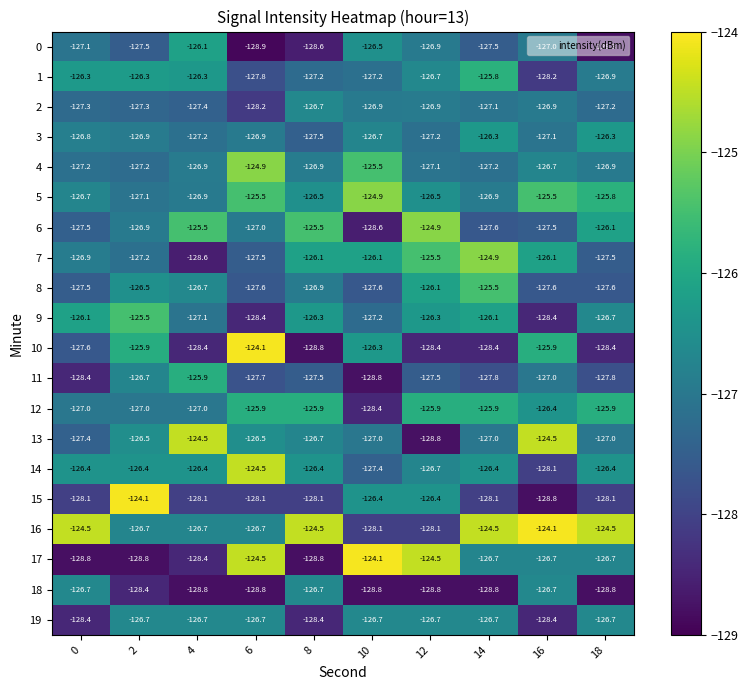

What is the difference between the second highest and minimum values in the 9 series?

2.3